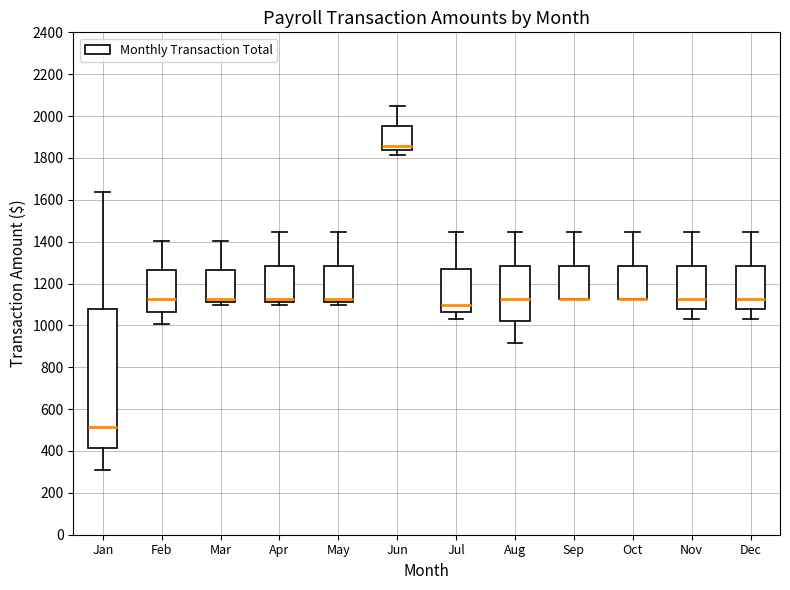

Which box is the tallest, from its lower edge to its upper edge?

Jan